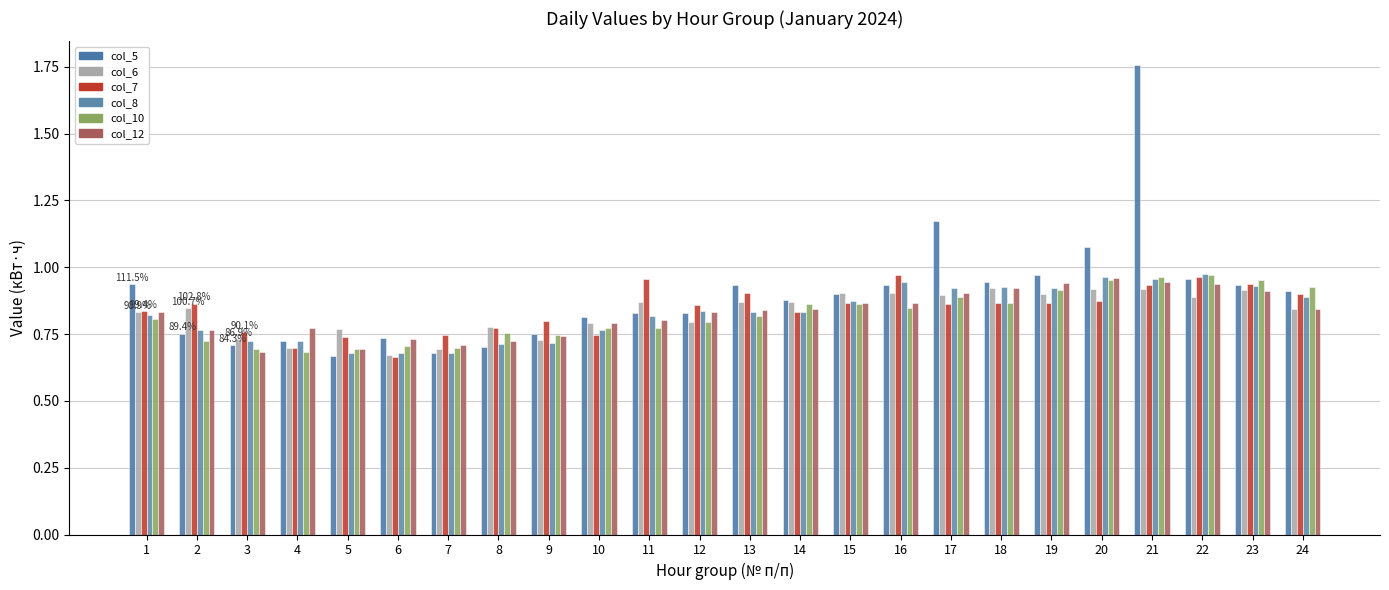

The col_10 series shows 0.8 at 16. True or false?

True